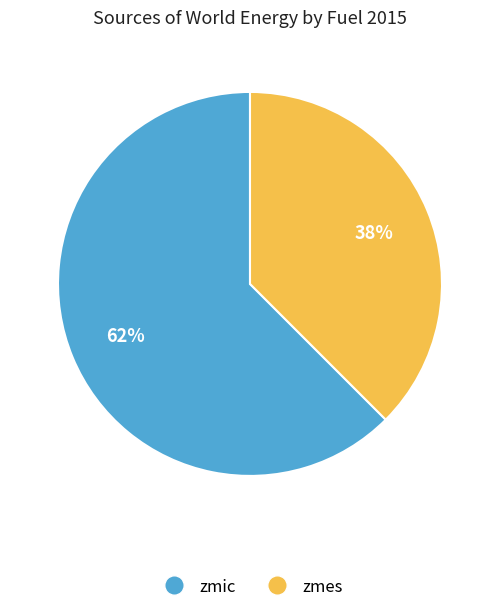

The zmic slice represents 62% of the pie. True or false?

True